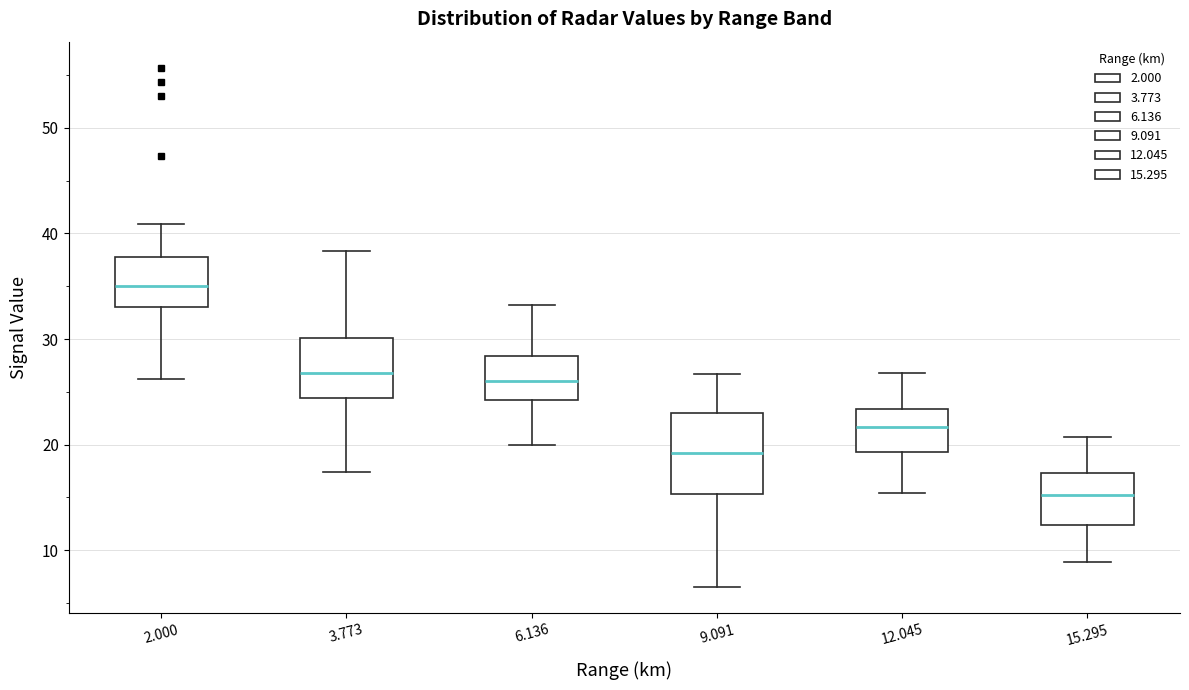

Reading left to right, transcribe this box plot: for each box, give where its median line is, the range the box spans, and where its two whiskers end, as read against the y-axis. The values are not printed on the chart, so give them approximately, as read against the axis.

2.000: median 35, box 33 to 38, whiskers 26 to 41
3.773: median 27, box 24 to 30, whiskers 17 to 38
6.136: median 26, box 24 to 28, whiskers 20 to 33
9.091: median 19, box 15 to 23, whiskers 7 to 27
12.045: median 22, box 19 to 23, whiskers 15 to 27
15.295: median 15, box 12 to 17, whiskers 9 to 21